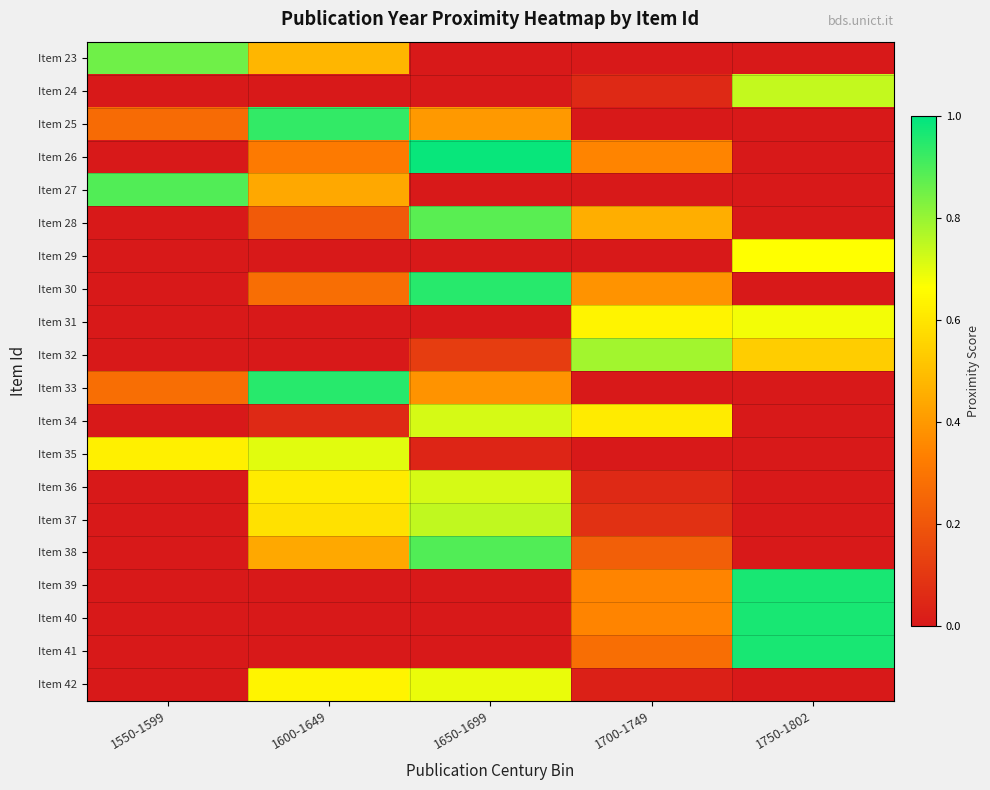

At which category is the sum across all series the highest?

1650-1699